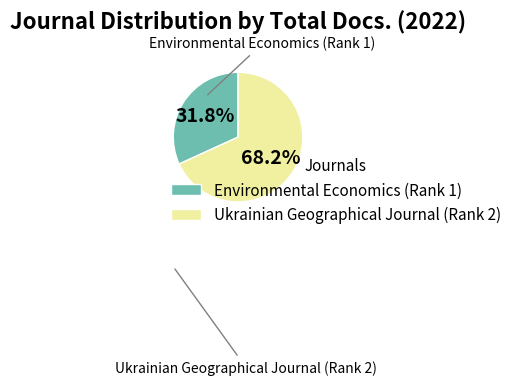

Approximately how many times larger is the value at Environmental Economics (Rank 1) compared to Ukrainian Geographical Journal (Rank 2)?

0.5